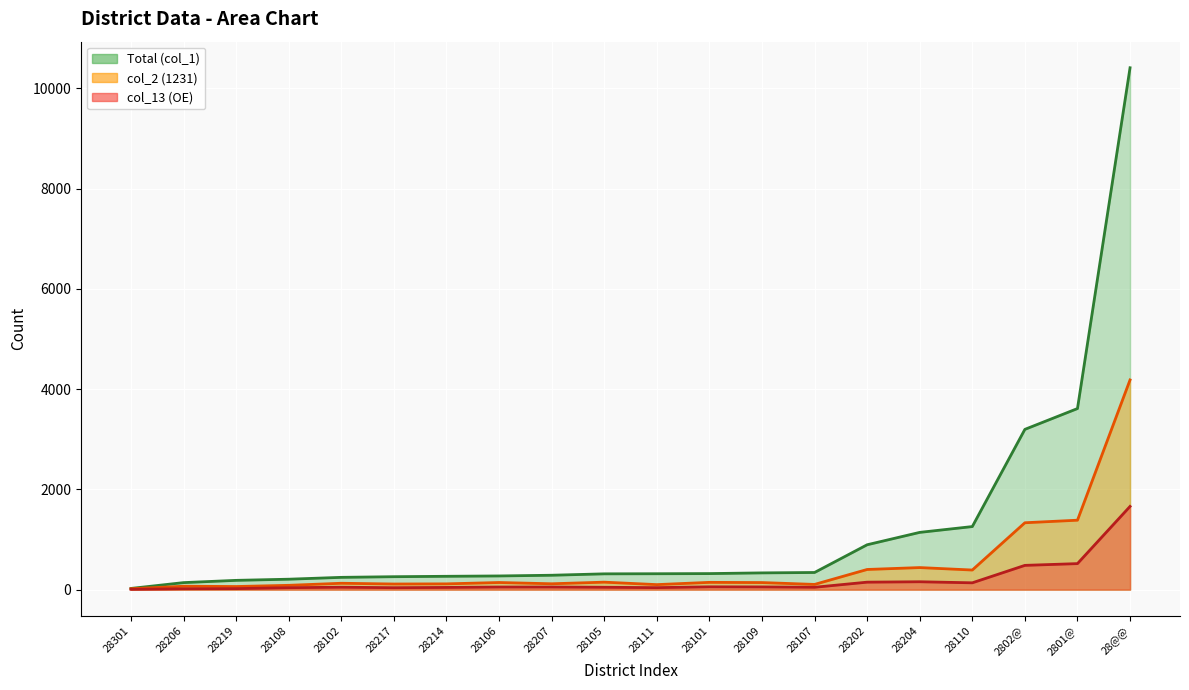

Is it true that Total (col_1) (line) equals 66 at 28106?

False